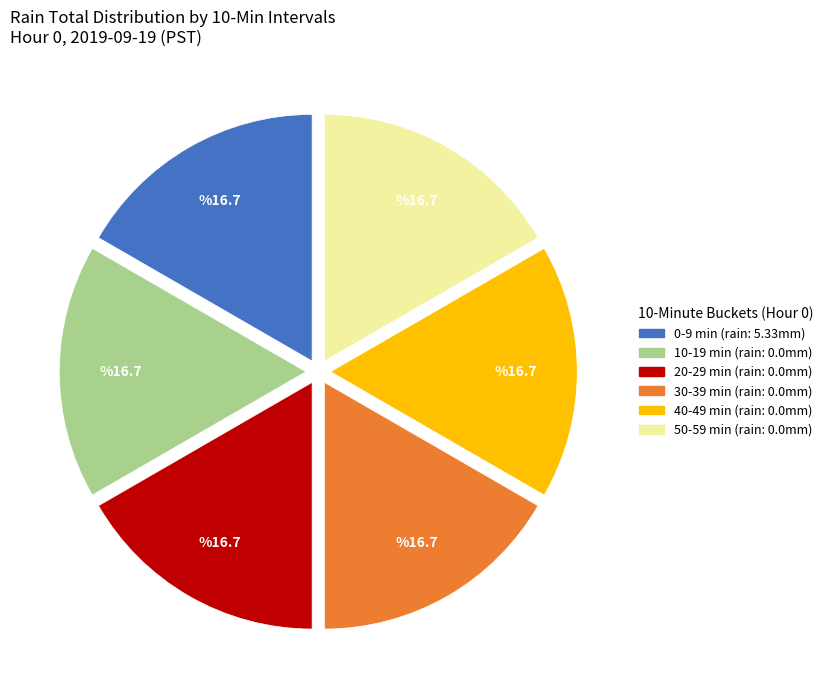

Is there any slice that represents more than half of the pie?

No